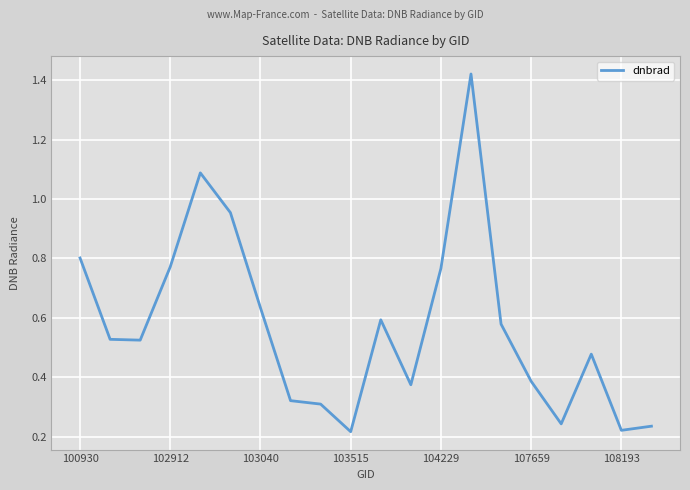

What is the difference between the maximum and minimum values?

1.2